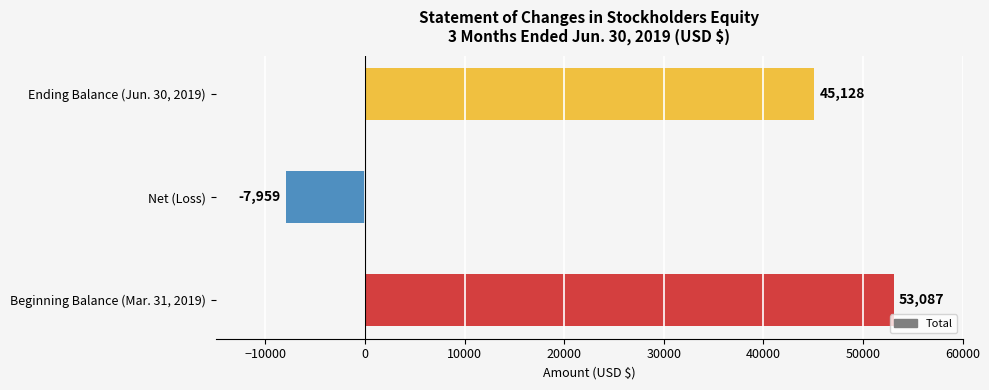

What is the ratio of the value at Beginning Balance (Mar. 31, 2019) to the value at Ending Balance (Jun. 30, 2019)?

1.2